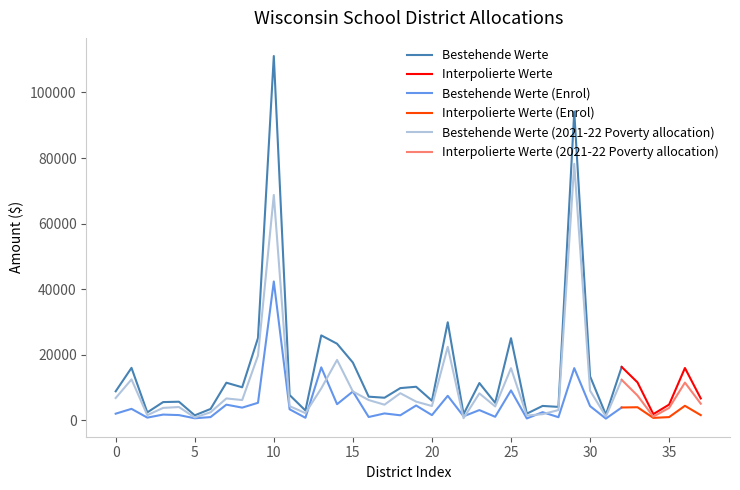

The value of 2021-22 Poverty allocation at Belleville is 2824. True or false?

False